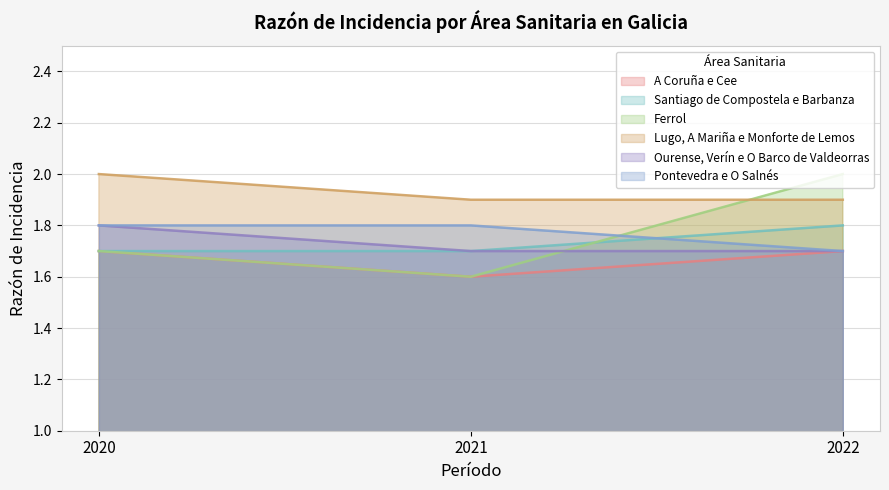

Reading left to right, transcribe all the data shown in this chart.

A Coruña e Cee: 2020=1.7	2021=1.6	2022=1.7
Santiago de Compostela e Barbanza: 2020=1.7	2021=1.7	2022=1.8
Ferrol: 2020=1.7	2021=1.6	2022=2.0
Lugo, A Mariña e Monforte de Lemos: 2020=2.0	2021=1.9	2022=1.9
Ourense, Verín e O Barco de Valdeorras: 2020=1.8	2021=1.7	2022=1.7
Pontevedra e O Salnés: 2020=1.8	2021=1.8	2022=1.7